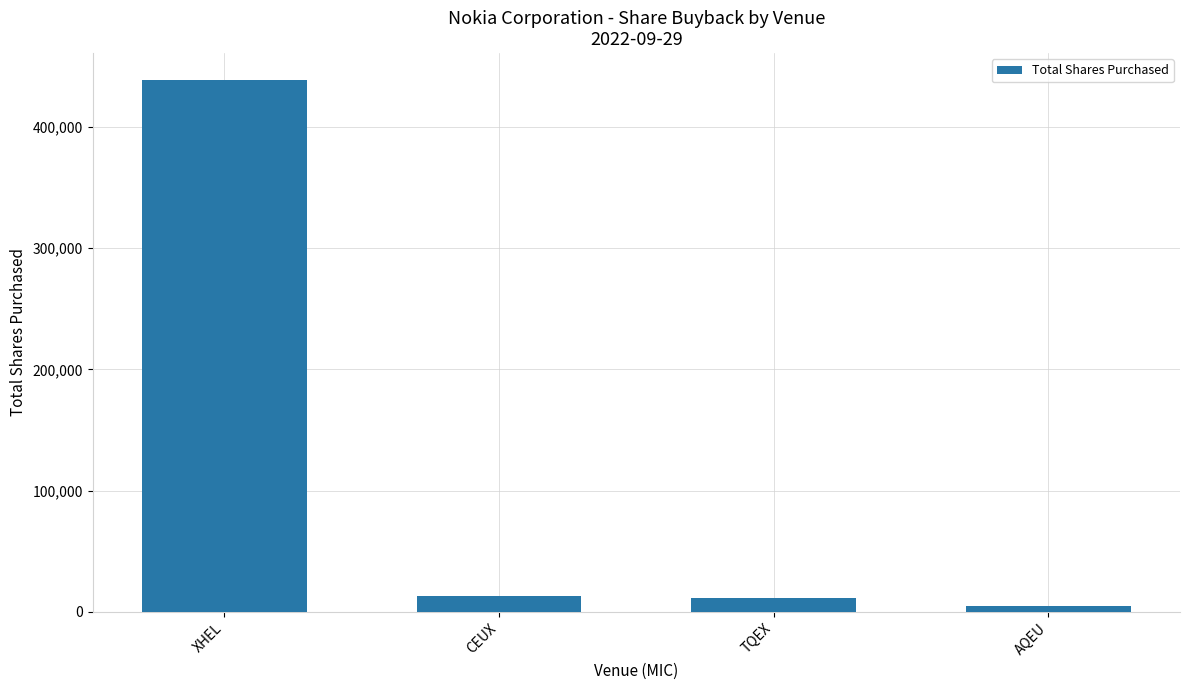

What value does the data have at XHEL, to the nearest 50?

439100